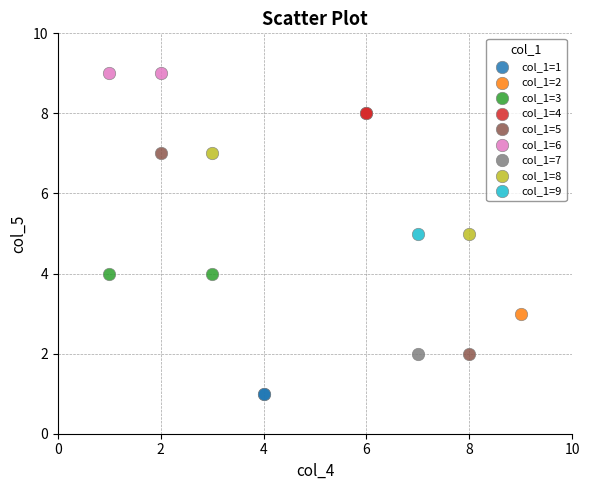

What are all the series names shown in the legend?

col_1=1, col_1=2, col_1=3, col_1=4, col_1=5, col_1=6, col_1=7, col_1=8, col_1=9